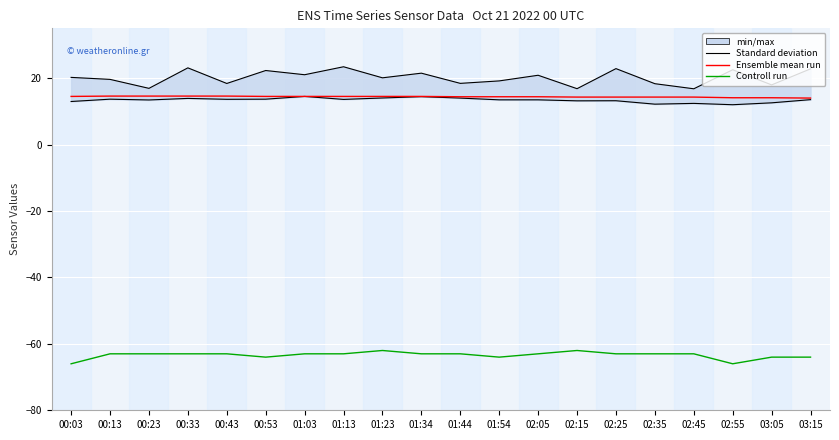

What is the sum of the Standard deviation values at 02:55 and 02:15?

39.4